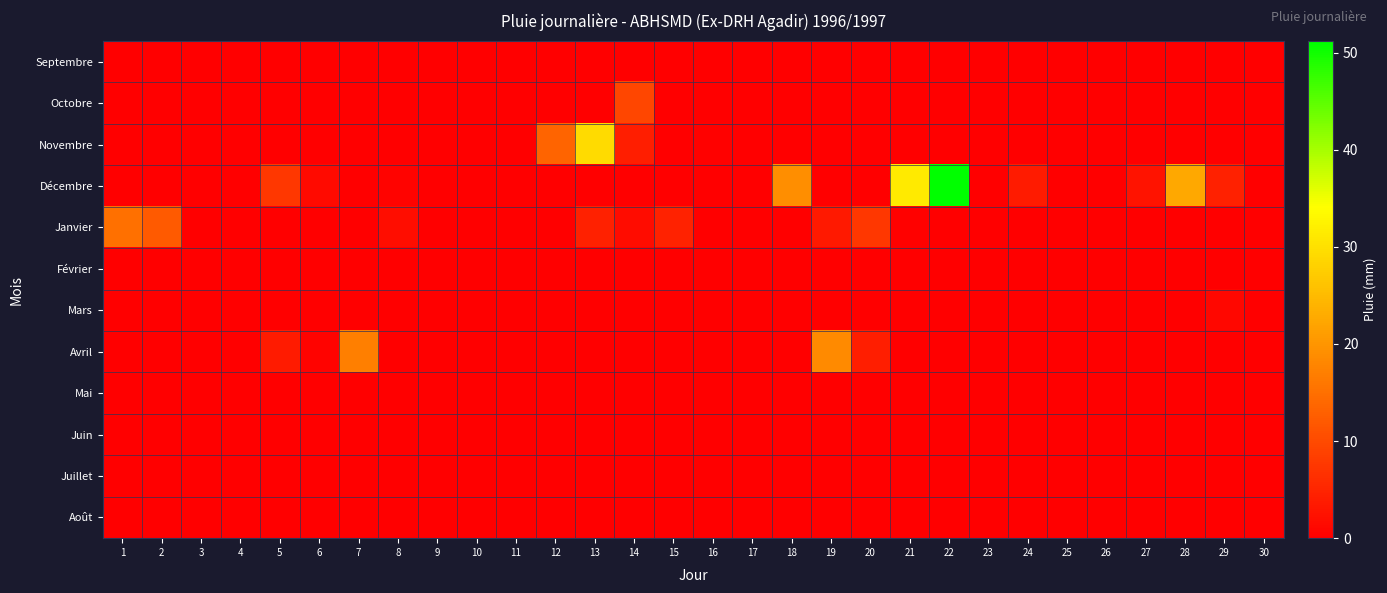

Reading left to right, what are all the values shown in this chart?

Septembre: 1=0.0	2=0.0	3=0.0	4=0.0	5=0.0	6=0.0	7=0.0	8=0.0	9=0.0	10=0.0	11=0.0	12=0.0	13=0.0	14=0.0	15=0.0	16=0.0	17=0.0	18=0.0	19=0.0	20=0.0	21=0.0	22=0.0	23=0.0	24=0.0	25=0.0	26=0.0	27=0.0	28=0.0	29=0.0	30=0.0
Octobre: 1=0.0	2=0.0	3=0.0	4=0.0	5=0.0	6=0.0	7=0.0	8=0.0	9=0.0	10=0.0	11=0.0	12=0.0	13=0.0	14=9.6	15=0.0	16=0.0	17=0.0	18=0.0	19=0.0	20=0.0	21=0.0	22=0.0	23=0.0	24=0.0	25=0.0	26=0.0	27=0.0	28=0.0	29=0.0	30=0.0
Novembre: 1=0.0	2=0.0	3=0.0	4=0.0	5=0.0	6=0.0	7=0.0	8=0.0	9=0.0	10=0.0	11=0.0	12=13.5	13=29.2	14=4.0	15=0.0	16=0.3	17=0.0	18=0.0	19=0.0	20=0.0	21=0.0	22=0.0	23=0.0	24=0.0	25=0.0	26=0.0	27=0.0	28=0.0	29=0.0	30=0.0
Décembre: 1=0.0	2=0.0	3=0.0	4=0.0	5=7.4	6=1.5	7=0.0	8=0.5	9=0.0	10=0.0	11=0.0	12=0.0	13=0.0	14=0.0	15=0.0	16=0.0	17=0.0	18=19.0	19=0.0	20=0.0	21=31.2	22=51.2	23=0.0	24=3.8	25=0.0	26=0.0	27=2.8	28=22.5	29=4.4	30=0.0
Janvier: 1=15.1	2=12.0	3=0.0	4=0.0	5=0.0	6=0.0	7=0.0	8=1.8	9=0.0	10=0.0	11=0.0	12=0.0	13=4.4	14=1.6	15=4.7	16=0.0	17=0.0	18=0.0	19=3.5	20=7.6	21=0.3	22=0.0	23=0.0	24=0.0	25=0.0	26=0.0	27=0.0	28=0.0	29=0.0	30=0.0
Février: 1=0.0	2=0.0	3=0.0	4=0.0	5=0.0	6=0.0	7=0.0	8=0.0	9=0.0	10=0.0	11=0.0	12=0.0	13=0.0	14=0.0	15=0.0	16=0.0	17=0.0	18=0.0	19=0.0	20=0.0	21=0.0	22=0.0	23=0.0	24=0.0	25=0.0	26=0.0	27=0.0	28=0.0	29=0.0	30=0.0
Mars: 1=0.0	2=0.0	3=0.0	4=0.0	5=0.0	6=0.0	7=0.0	8=0.0	9=0.0	10=0.0	11=0.0	12=0.0	13=0.0	14=0.0	15=0.0	16=0.0	17=0.0	18=0.0	19=0.0	20=0.0	21=0.0	22=0.0	23=0.0	24=0.0	25=0.0	26=0.0	27=0.0	28=0.0	29=1.2	30=0.0
Avril: 1=0.0	2=0.0	3=0.0	4=0.0	5=3.6	6=0.4	7=17.0	8=0.0	9=0.0	10=0.0	11=0.0	12=0.0	13=0.0	14=0.0	15=0.0	16=0.0	17=0.0	18=0.0	19=18.5	20=4.0	21=0.0	22=0.0	23=0.0	24=0.0	25=0.0	26=0.0	27=0.0	28=0.0	29=0.0	30=0.0
Mai: 1=0.0	2=0.0	3=0.0	4=0.0	5=0.0	6=0.0	7=0.0	8=0.0	9=0.0	10=0.0	11=0.0	12=0.0	13=0.0	14=0.0	15=0.0	16=0.0	17=0.0	18=0.0	19=0.0	20=0.0	21=0.0	22=0.0	23=0.0	24=0.0	25=0.0	26=0.0	27=0.0	28=0.0	29=0.0	30=0.0
Juin: 1=0.0	2=0.0	3=0.0	4=0.0	5=0.0	6=0.0	7=0.0	8=0.0	9=0.0	10=0.0	11=0.0	12=0.0	13=0.0	14=0.0	15=0.0	16=0.0	17=0.0	18=0.0	19=0.0	20=0.0	21=0.0	22=0.0	23=0.0	24=0.0	25=0.0	26=0.0	27=0.0	28=0.0	29=0.0	30=0.0
Juillet: 1=0.0	2=0.0	3=0.0	4=0.0	5=0.0	6=0.0	7=0.0	8=0.0	9=0.0	10=0.0	11=0.0	12=0.0	13=0.0	14=0.0	15=0.0	16=0.0	17=0.0	18=0.0	19=0.0	20=0.0	21=0.0	22=0.0	23=0.0	24=0.0	25=0.0	26=0.0	27=0.0	28=0.0	29=0.0	30=0.0
Août: 1=0.0	2=0.0	3=0.0	4=0.0	5=0.0	6=0.0	7=0.0	8=0.0	9=0.0	10=0.0	11=0.0	12=0.0	13=0.0	14=0.0	15=0.0	16=0.0	17=0.0	18=0.0	19=0.0	20=0.0	21=0.0	22=0.0	23=0.0	24=0.0	25=0.0	26=0.0	27=0.0	28=0.0	29=0.0	30=0.0